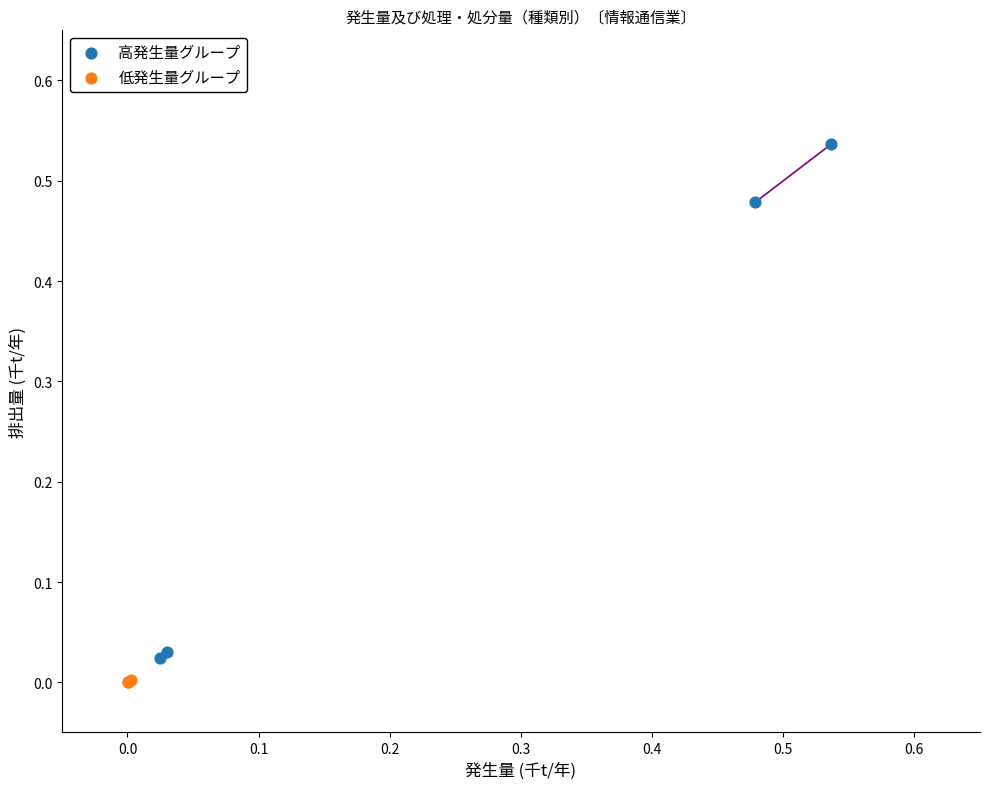

What are all the series names shown in the legend?

高発生量グループ, 低発生量グループ